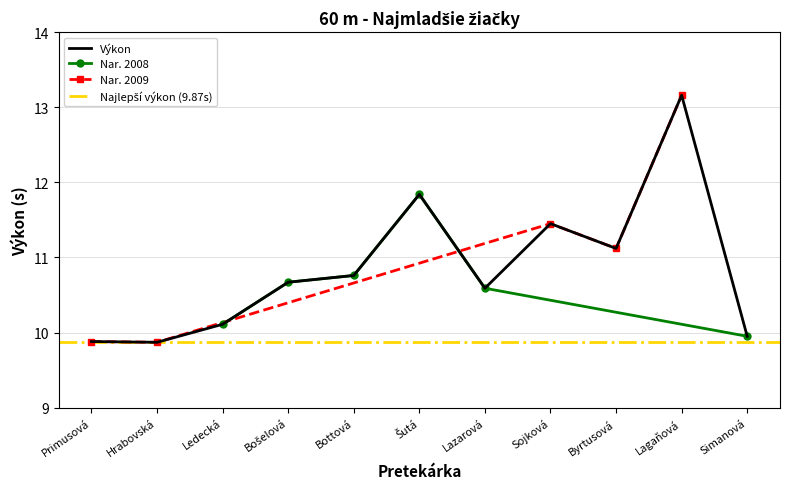

Approximately how many times larger is the value at Bottová compared to Šutá?

0.9